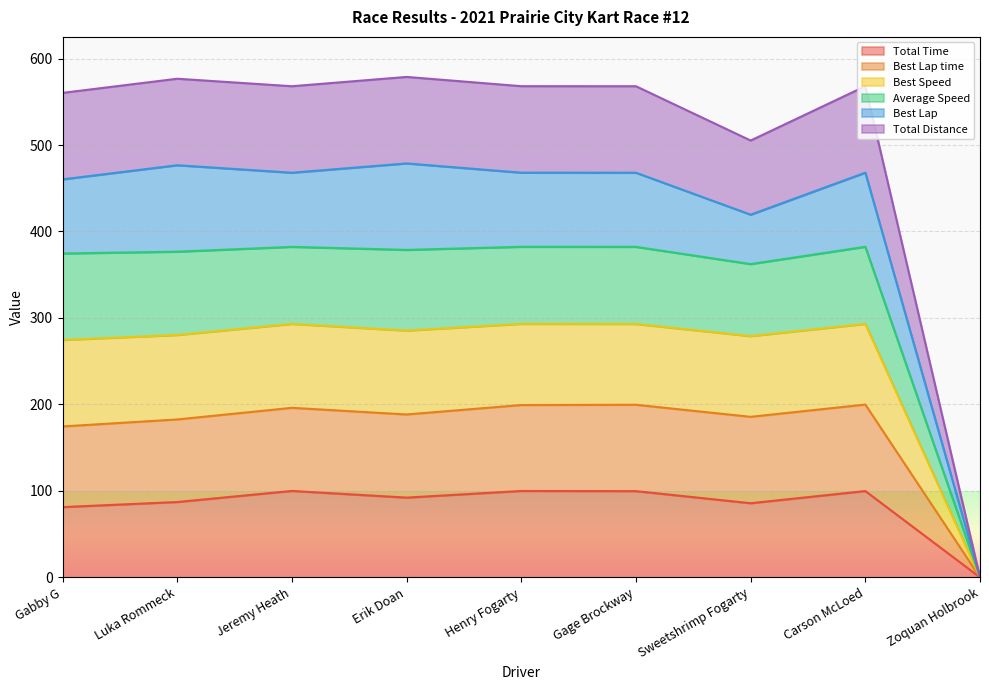

Between Luka Rommeck and Jeremy Heath, which series saw the biggest shift?

Total Time